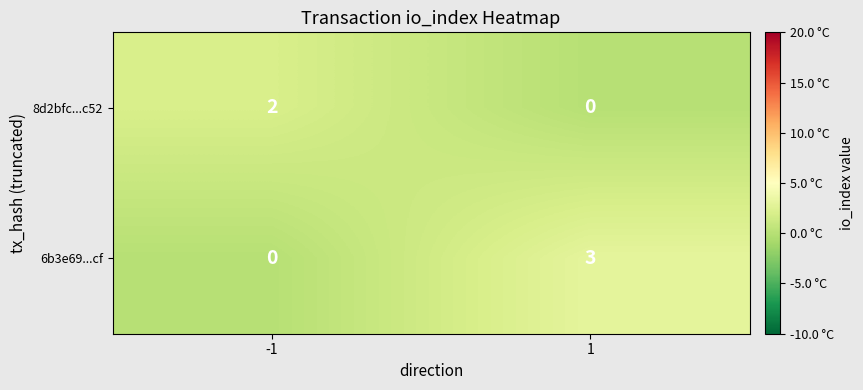

Which series has the largest total across all categories?

6b3e69...cf